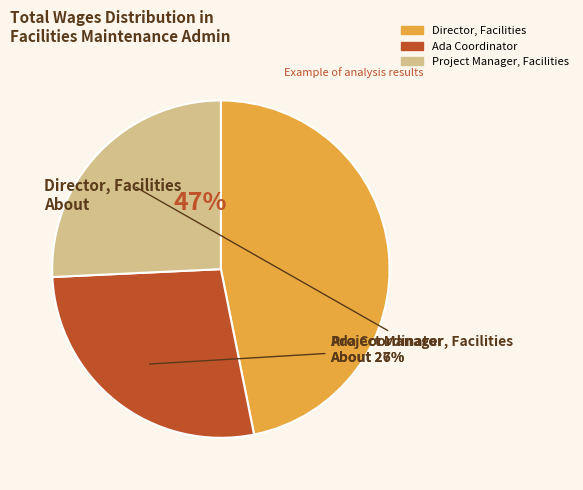

Is it true that Project Manager, Facilities is 26% of the pie?

True